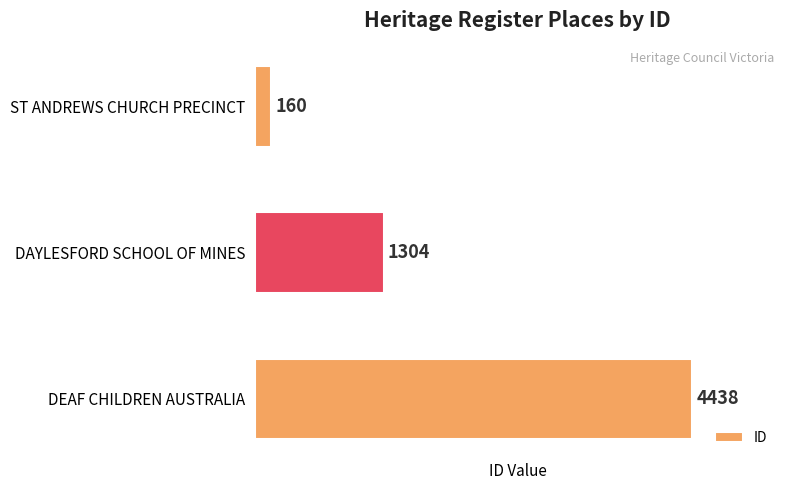

Count the values in the range 160 to 4438.

3